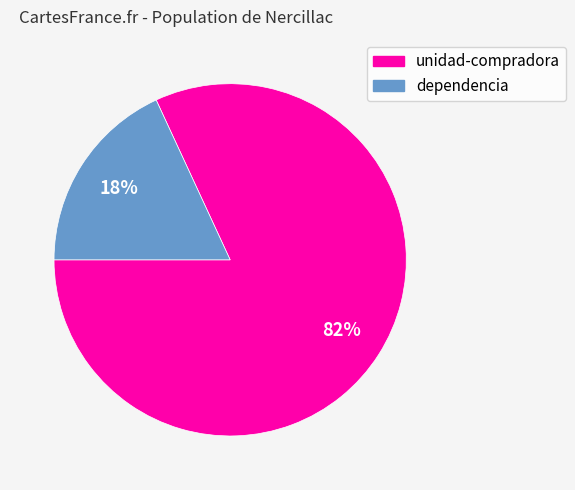

To the nearest percent, what is the average slice percentage?

50%